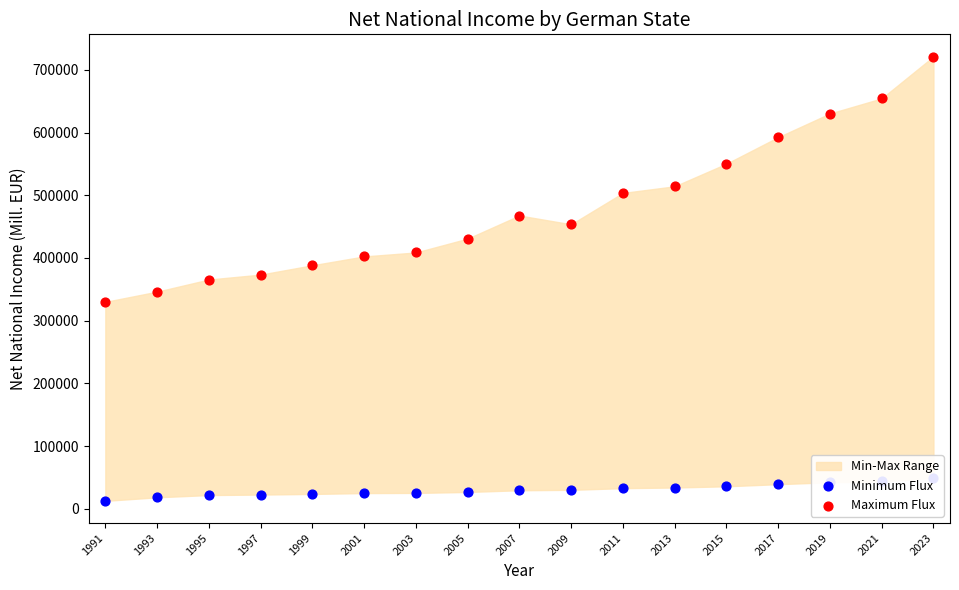

What is the total value across all series at 1995?

387554.1